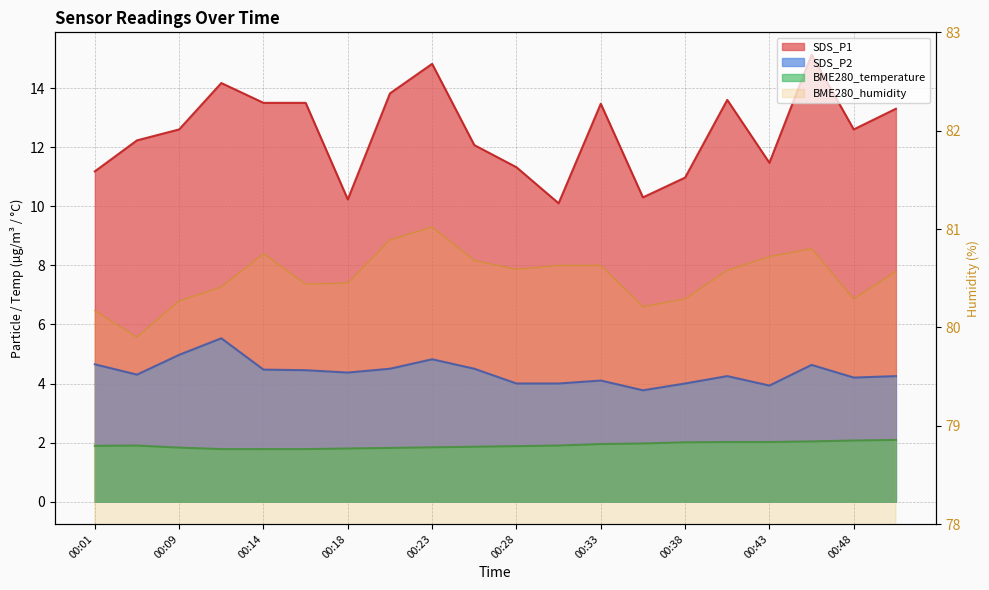

What is the difference between the maximum and second lowest values in the BME280_temperature series?

0.3